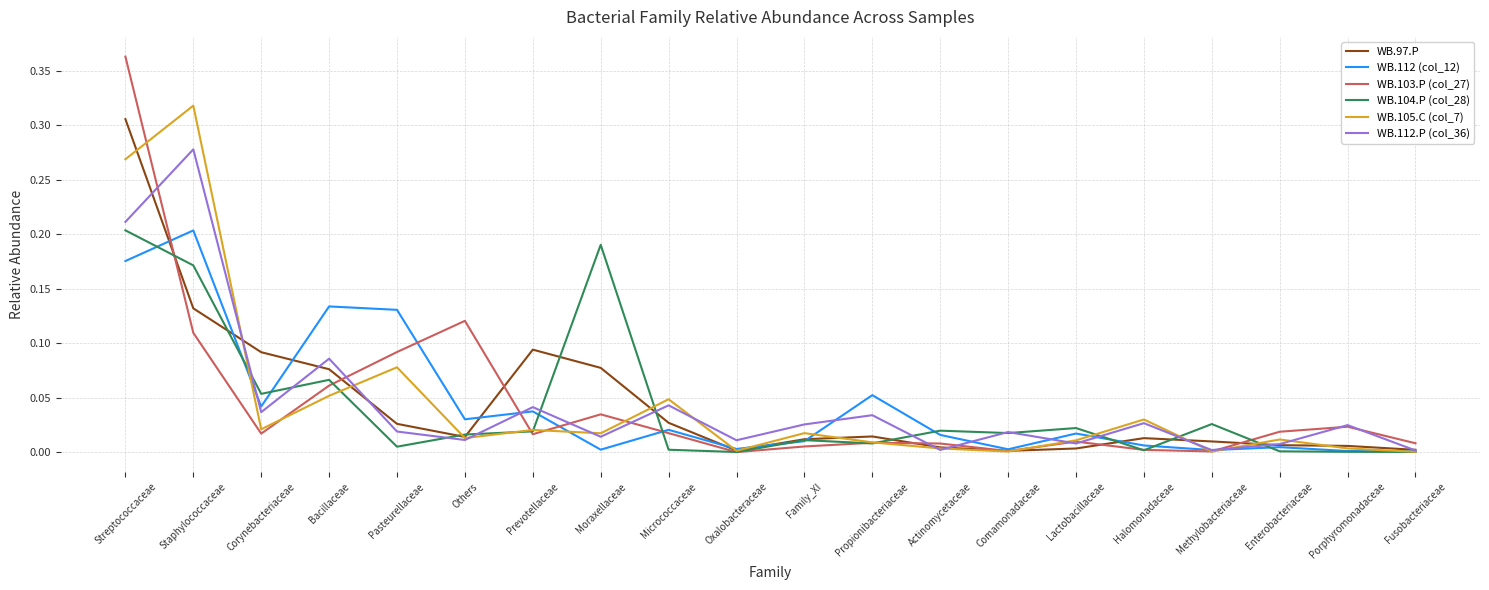

At which category does the chart reach its peak across all series?

Streptococcaceae